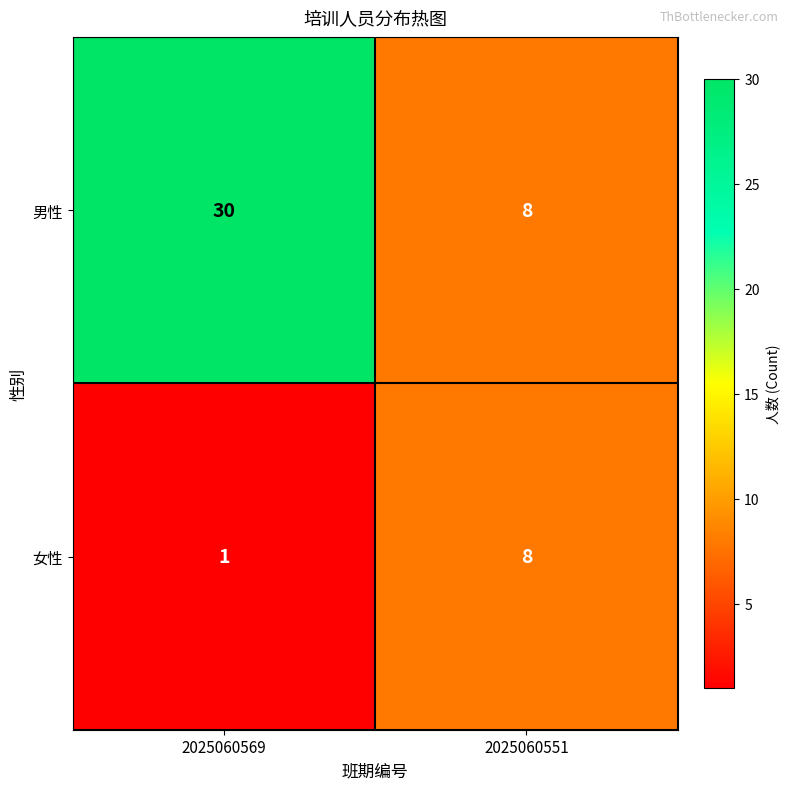

At 2025060569, list the series in order from largest to smallest.

男性, 女性